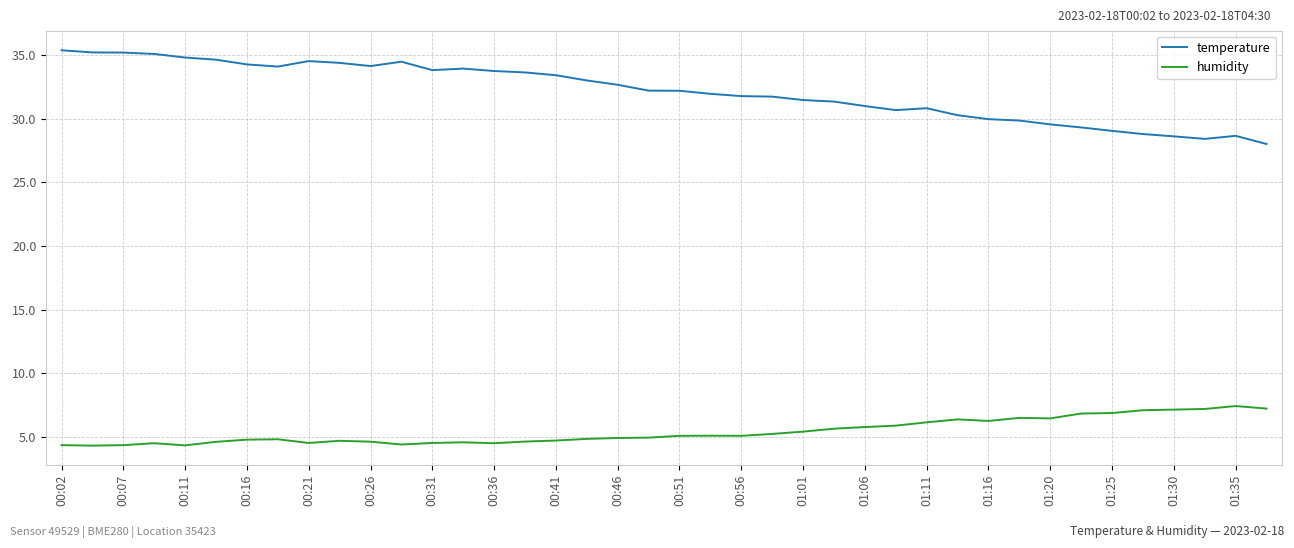

Rank the series by their maximum value, from highest to lowest.

temperature, humidity